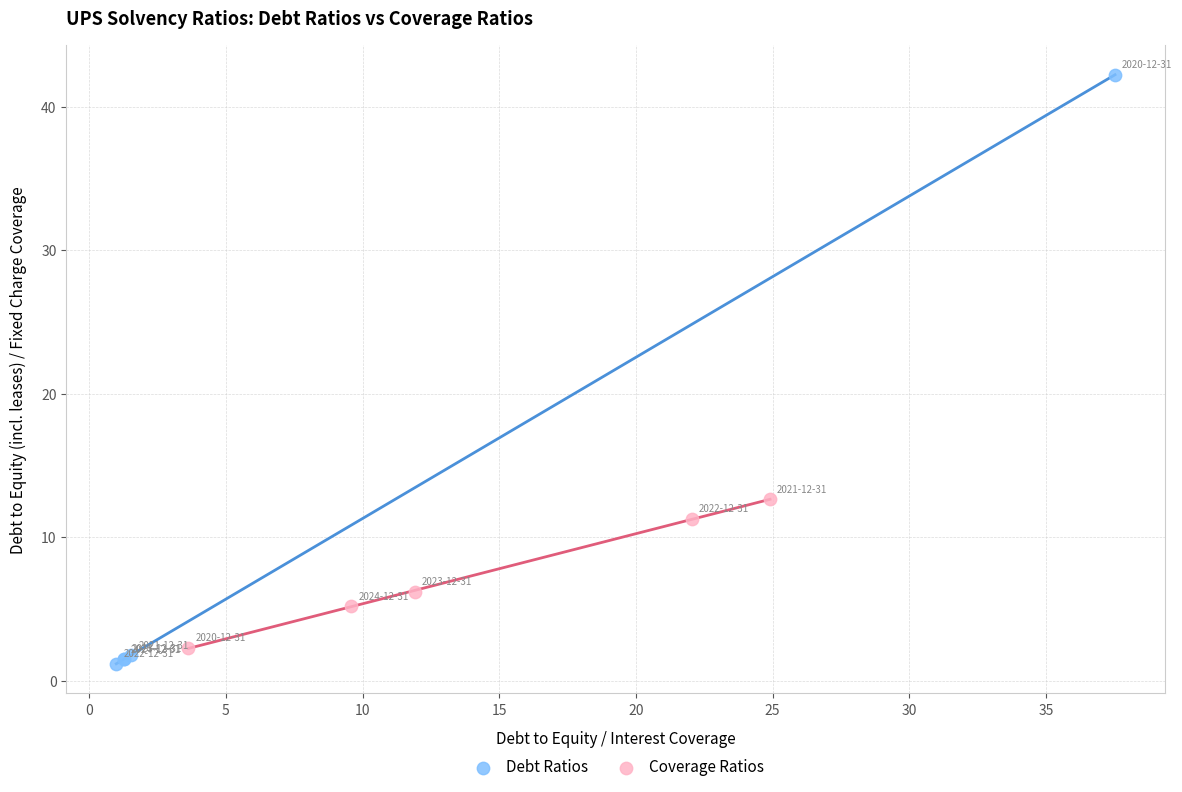

Which series has the widest spread of Y values?

Debt Ratios